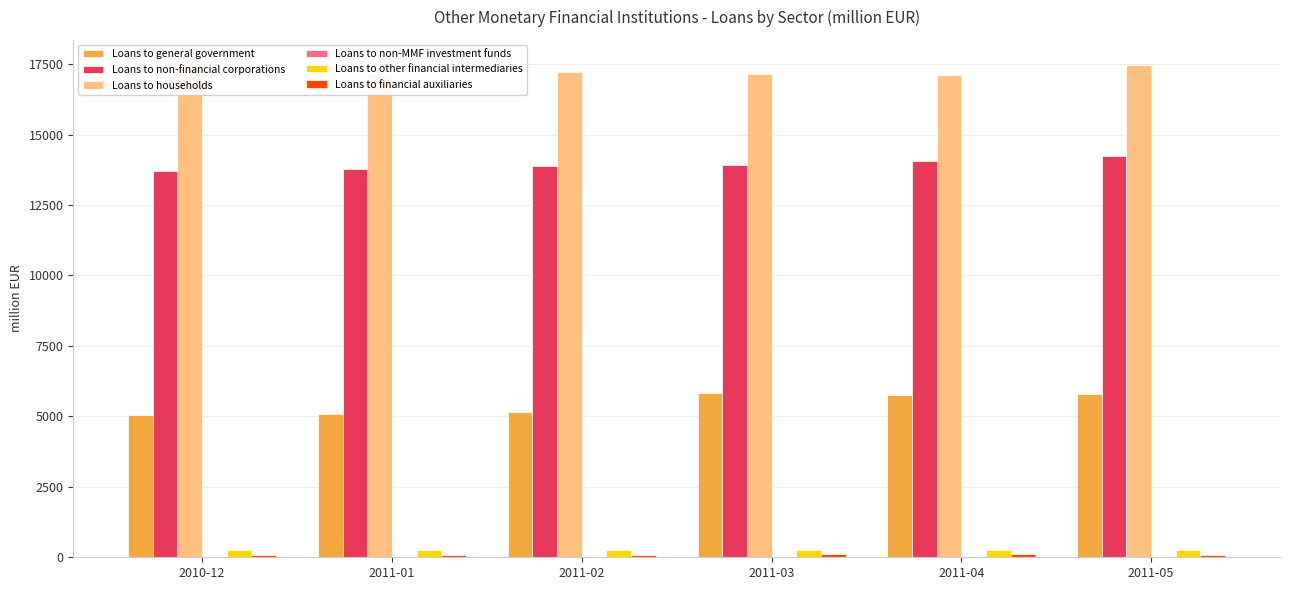

What is the maximum value shown in the chart?

17482.8